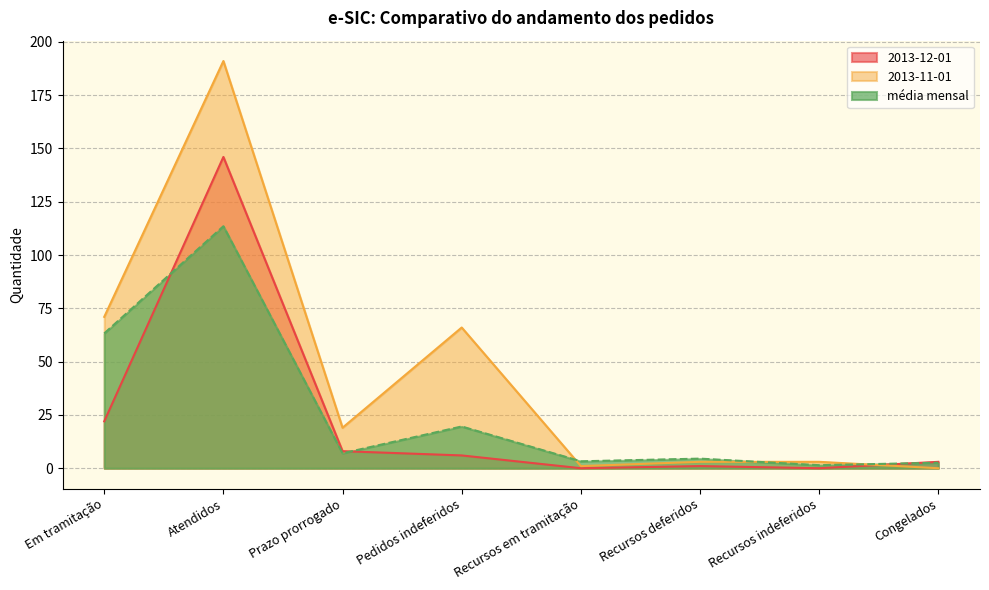

What is the total value across all series at Congelados?

5.6